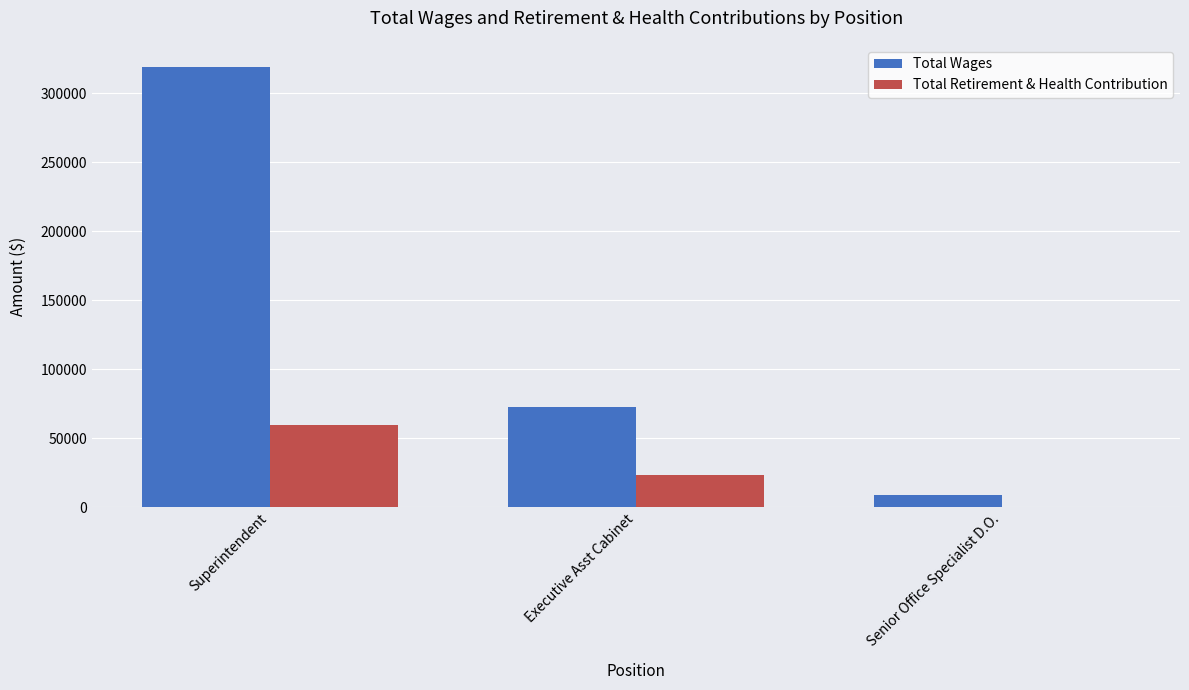

How many series are shown in this chart?

2